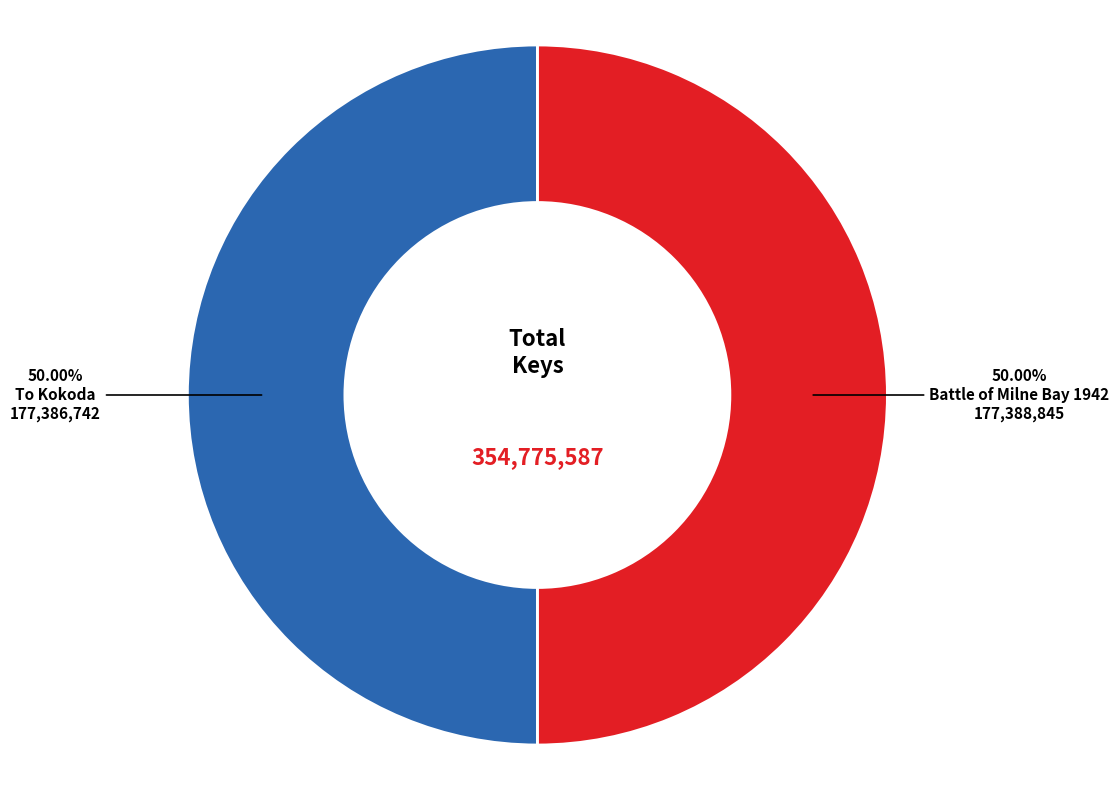

Approximately how many times larger is the value at Battle of Milne Bay 1942 compared to To Kokoda?

1.0